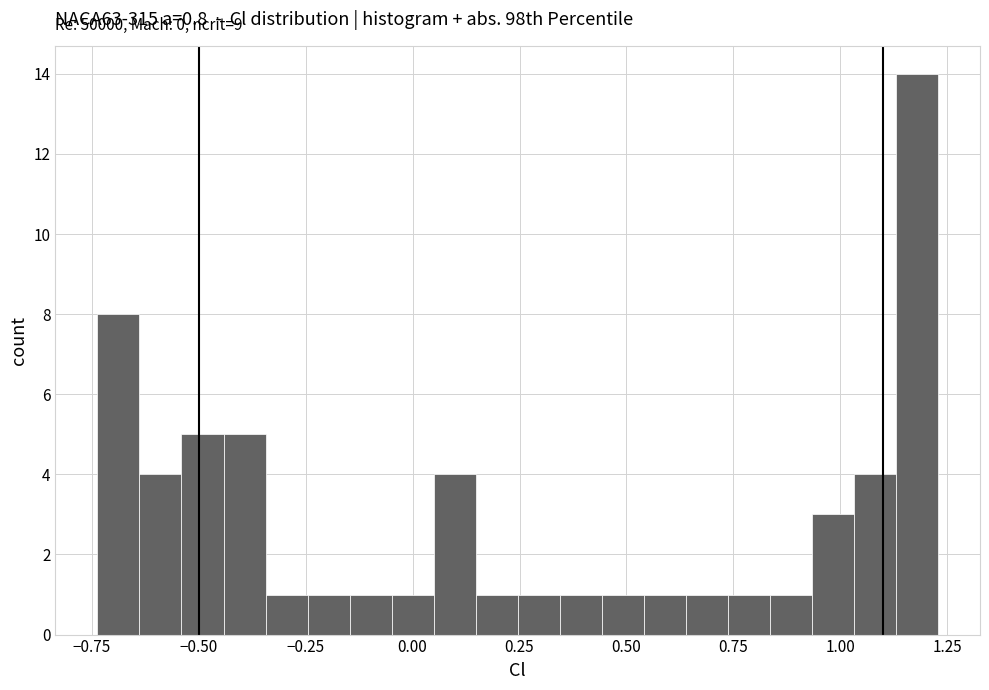

Read against the x-axis, roughly where is the centre of the tallest bar?

1.20